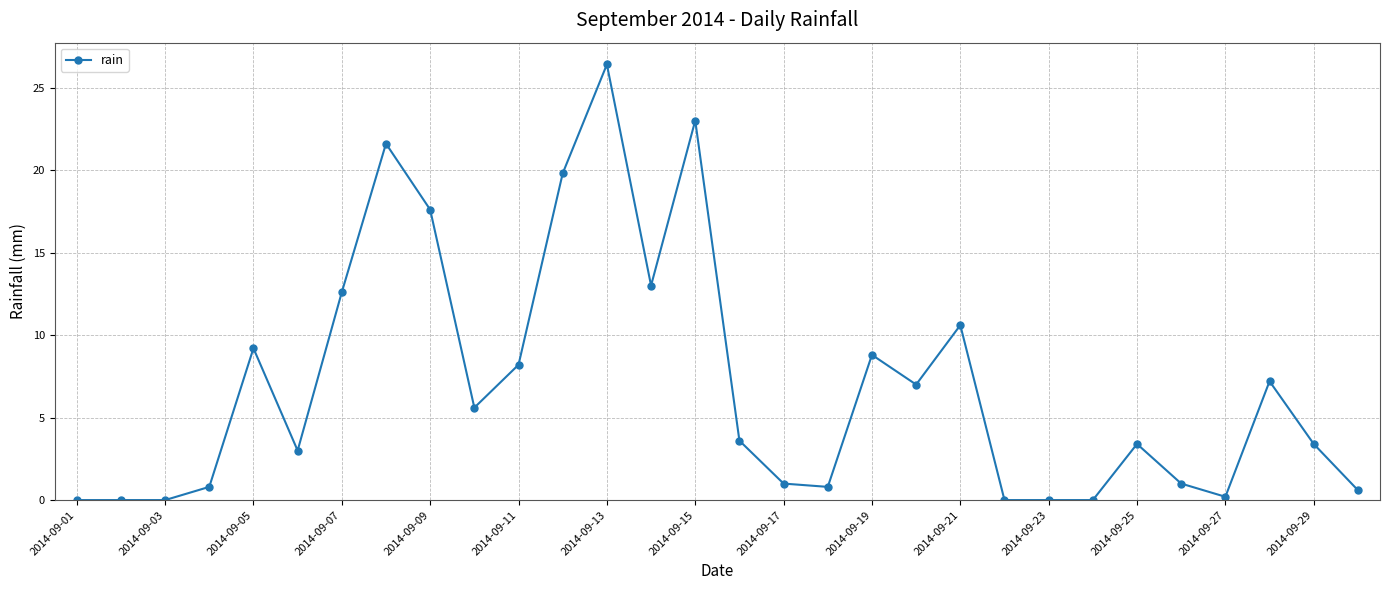

What is the value of the 26th point from the left?

1.0